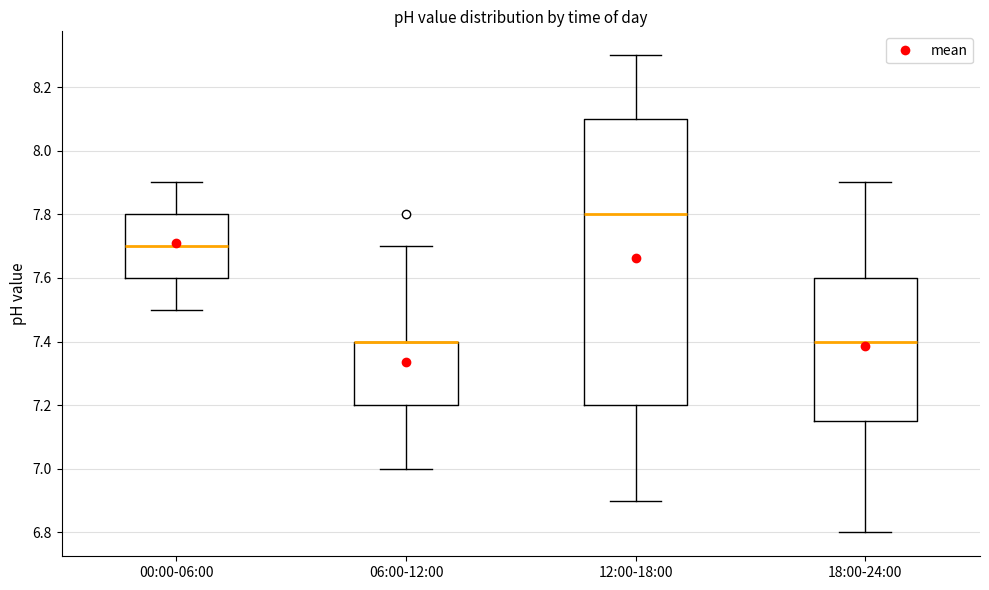

Reading left to right, transcribe this box plot: for each box, give where its median line is, the range the box spans, and where its two whiskers end, as read against the y-axis. The values are not printed on the chart, so give them approximately, as read against the axis.

00:00-06:00: median 7.70, box 7.60 to 7.80, whiskers 7.50 to 7.90
06:00-12:00: median 7.40 (drawn on the box's upper edge), box 7.20 to 7.40, whiskers 7.00 to 7.70
12:00-18:00: median 7.80, box 7.20 to 8.10, whiskers 6.90 to 8.30
18:00-24:00: median 7.40, box 7.16 to 7.60, whiskers 6.80 to 7.90